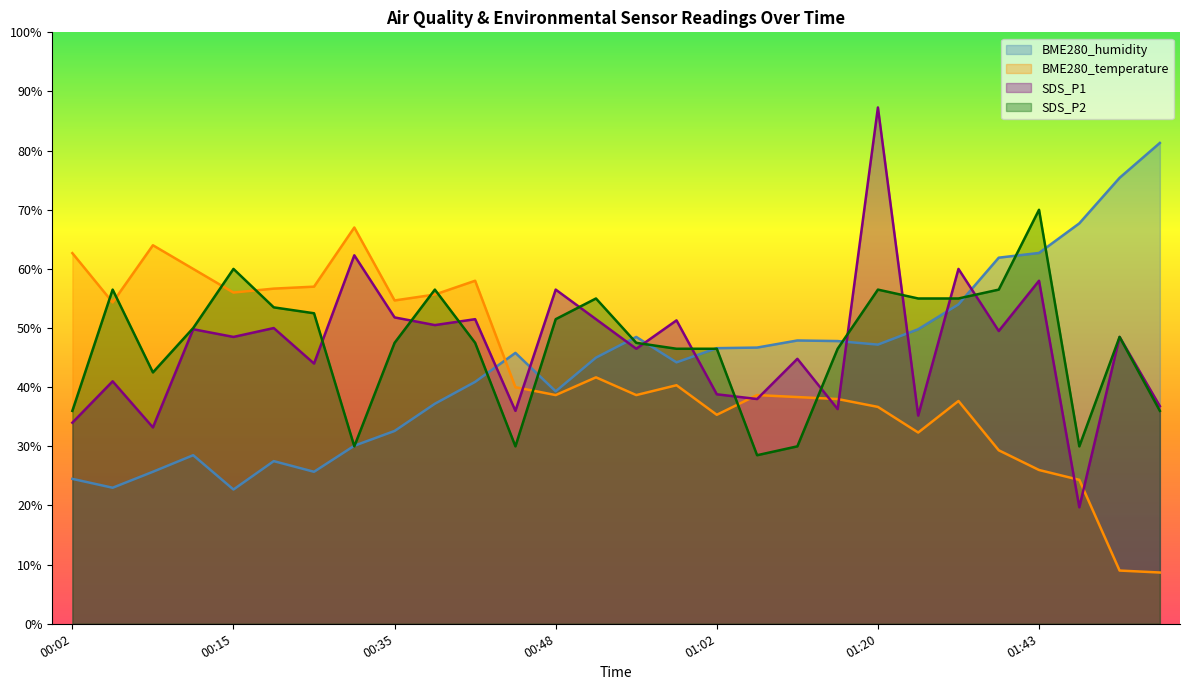

Reading left to right, list all the values displayed in this chart.

BME280_humidity: 00:02=24.5	00:04=23.0	00:09=25.7	00:12=28.5	00:15=22.7	00:23=27.5	00:29=25.7	00:32=30.1	00:35=32.6	00:37=37.2	00:40=40.9	00:46=45.8	00:48=39.3	00:54=45.0	00:57=48.5	00:59=44.2	01:02=46.6	01:08=46.7	01:14=47.9	01:17=47.8	01:20=47.2	01:22=49.8	01:28=54.0	01:34=61.9	01:43=62.7	01:46=67.7	01:54=75.4	01:57=81.3
BME280_temperature: 00:02=62.7	00:04=54.3	00:09=64.0	00:12=60.0	00:15=56.0	00:23=56.7	00:29=57.0	00:32=67.0	00:35=54.7	00:37=55.7	00:40=58.0	00:46=40.0	00:48=38.7	00:54=41.7	00:57=38.7	00:59=40.3	01:02=35.3	01:08=38.7	01:14=38.3	01:17=38.0	01:20=36.7	01:22=32.3	01:28=37.7	01:34=29.3	01:43=26.0	01:46=24.3	01:54=9.0	01:57=8.7
SDS_P1: 00:02=34.0	00:04=41.0	00:09=33.2	00:12=49.8	00:15=48.5	00:23=50.0	00:29=44.0	00:32=62.3	00:35=51.8	00:37=50.5	00:40=51.5	00:46=36.0	00:48=56.5	00:54=51.5	00:57=46.5	00:59=51.3	01:02=38.8	01:08=38.0	01:14=44.8	01:17=36.3	01:20=87.3	01:22=35.2	01:28=60.0	01:34=49.5	01:43=58.0	01:46=19.7	01:54=48.5	01:57=36.8
SDS_P2: 00:02=36.0	00:04=56.5	00:09=42.5	00:12=50.0	00:15=60.0	00:23=53.5	00:29=52.5	00:32=30.0	00:35=47.5	00:37=56.5	00:40=47.5	00:46=30.0	00:48=51.5	00:54=55.0	00:57=47.5	00:59=46.5	01:02=46.5	01:08=28.5	01:14=30.0	01:17=46.5	01:20=56.5	01:22=55.0	01:28=55.0	01:34=56.5	01:43=70.0	01:46=30.0	01:54=48.5	01:57=36.0